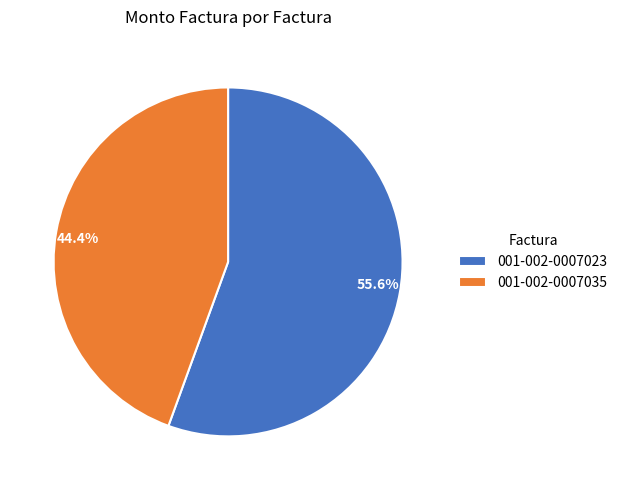

What is the majority slice?

001-002-0007023